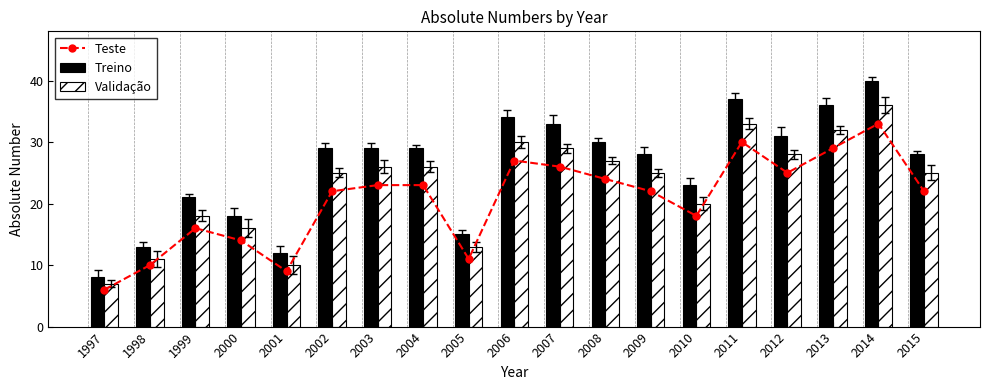

At how many categories does at least one series exceed 31?

5